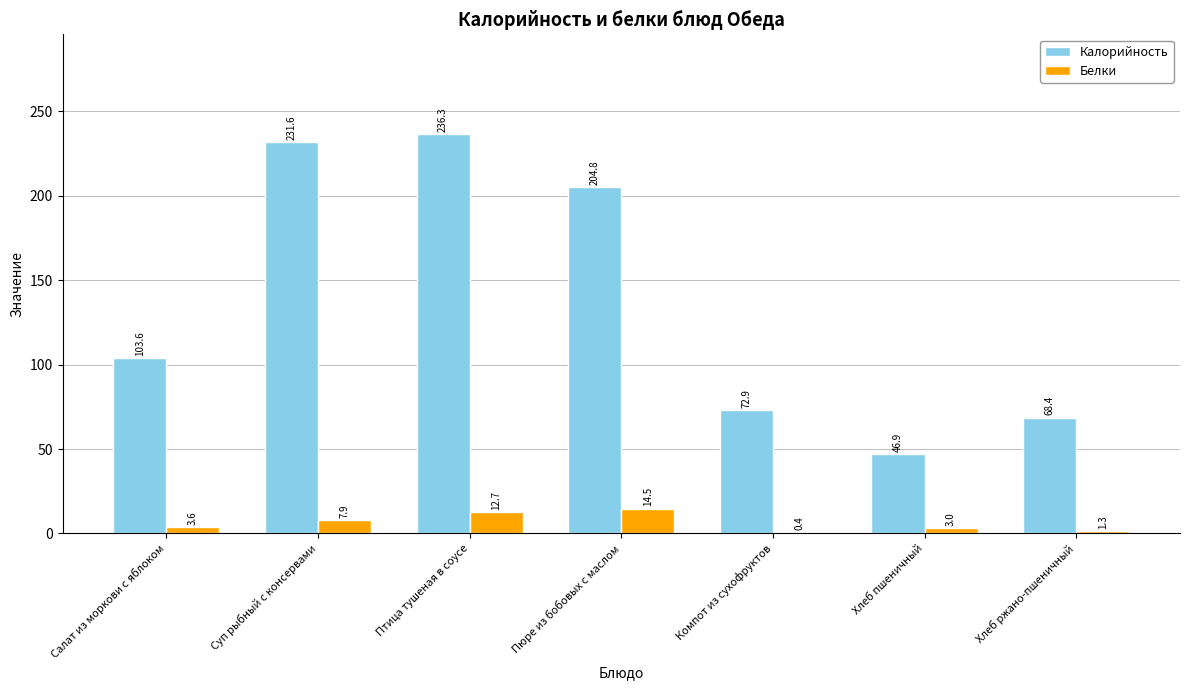

At which category is the sum across all series the highest?

Птица тушеная в соусе